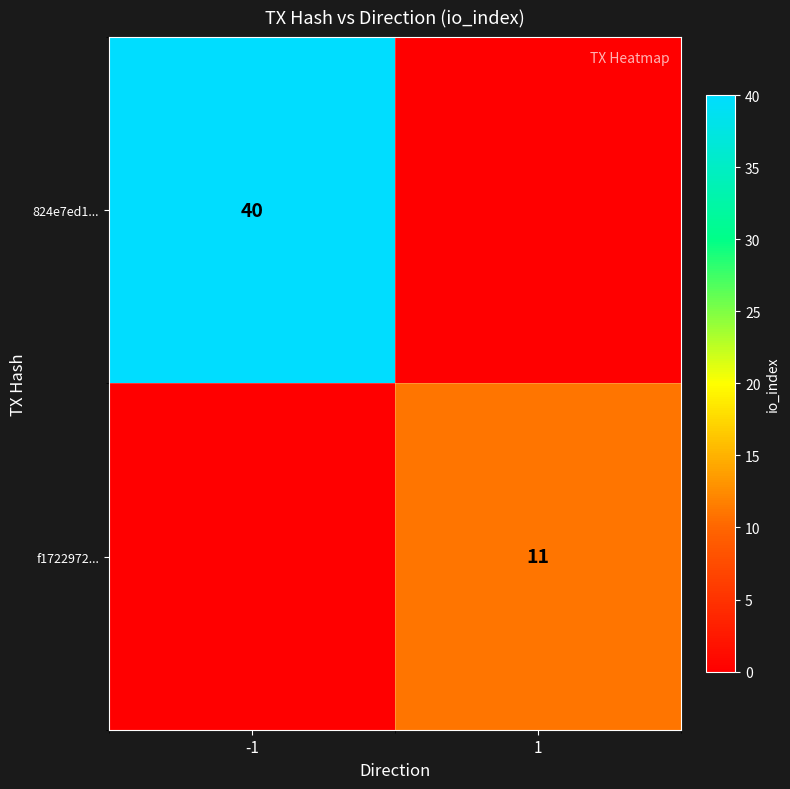

At how many categories does at least one series exceed 34?

1